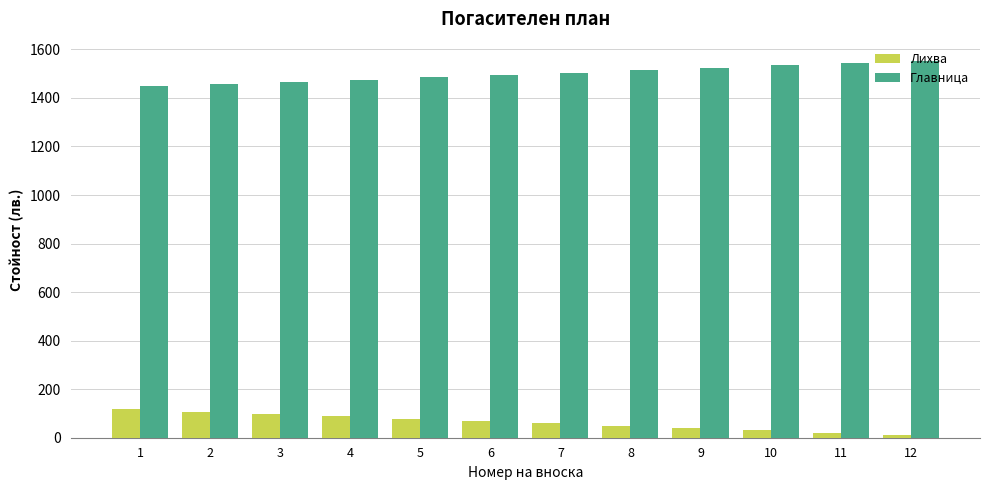

What is the minimum value for Главница?

1447.1